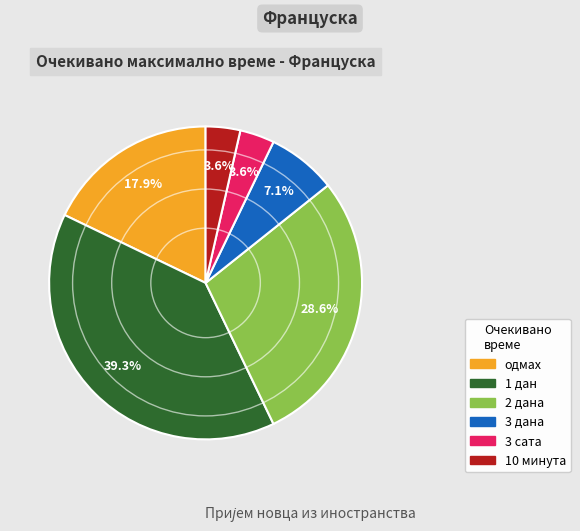

To the nearest percent, what is the difference between the largest and smallest slice percentages?

36%